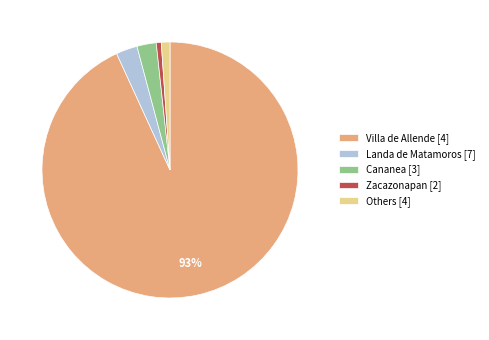

Which category has the biggest portion of the pie?

Villa de Allende [4]